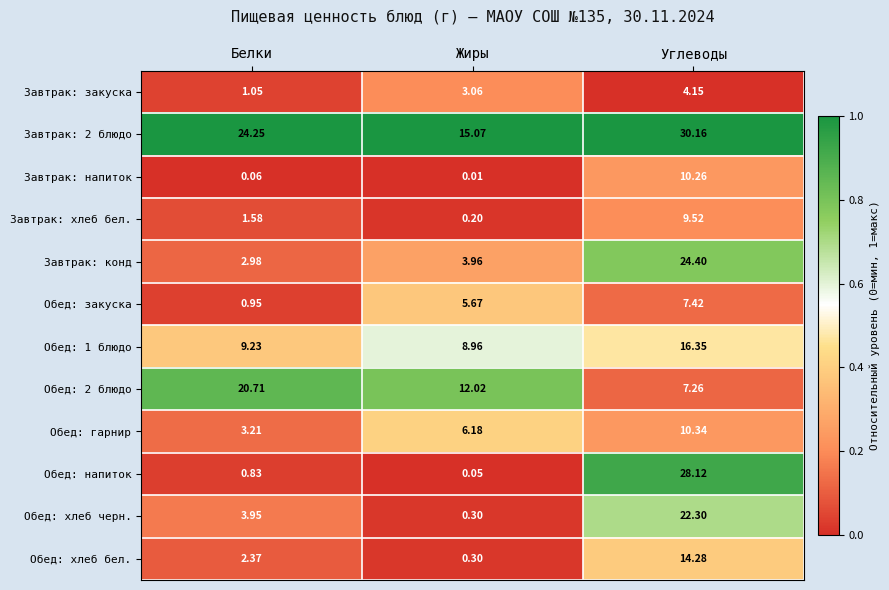

At which label does Завтрак: хлеб бел. first exceed 1?

Белки